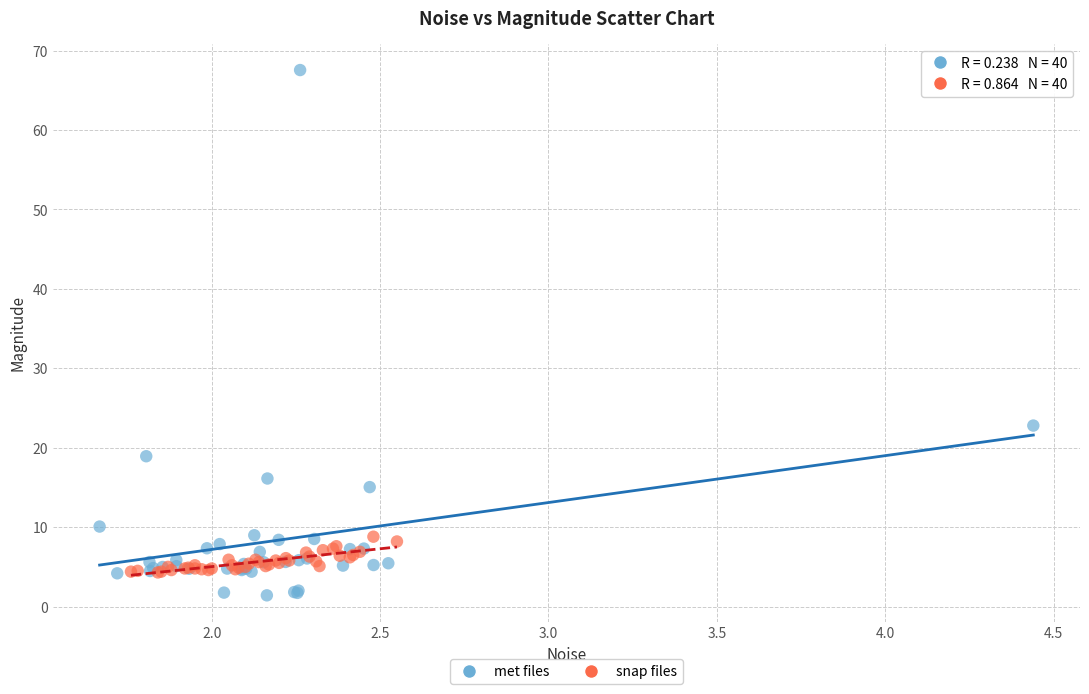

Which series has the largest Y range (max minus min)?

met files